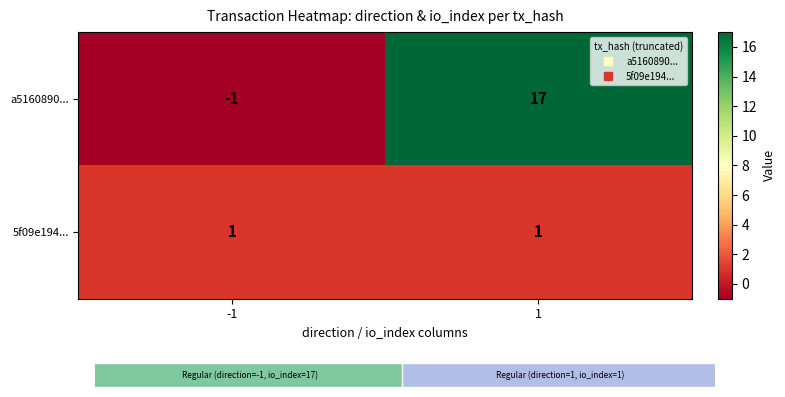

True or false: a5160890... has a value of 17 at 1.

True